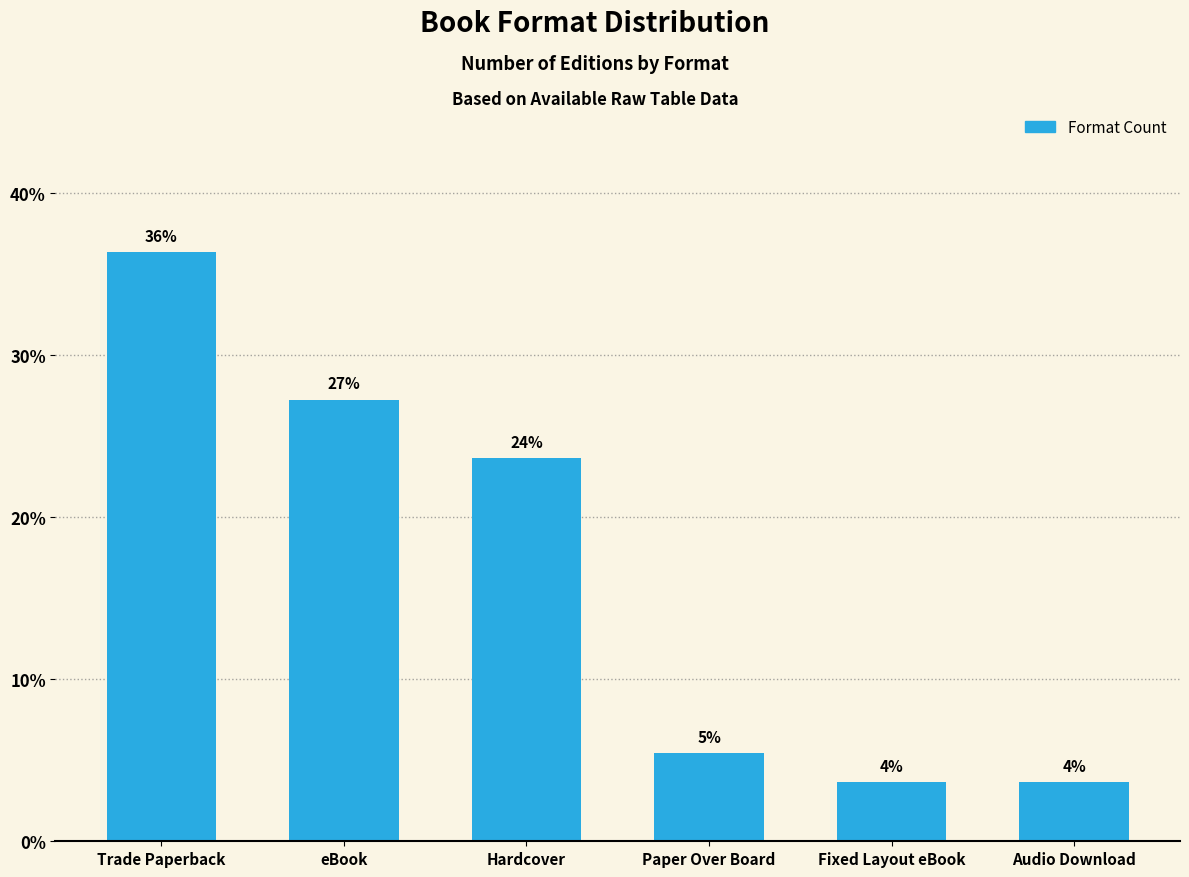

What is the average value?

16.7